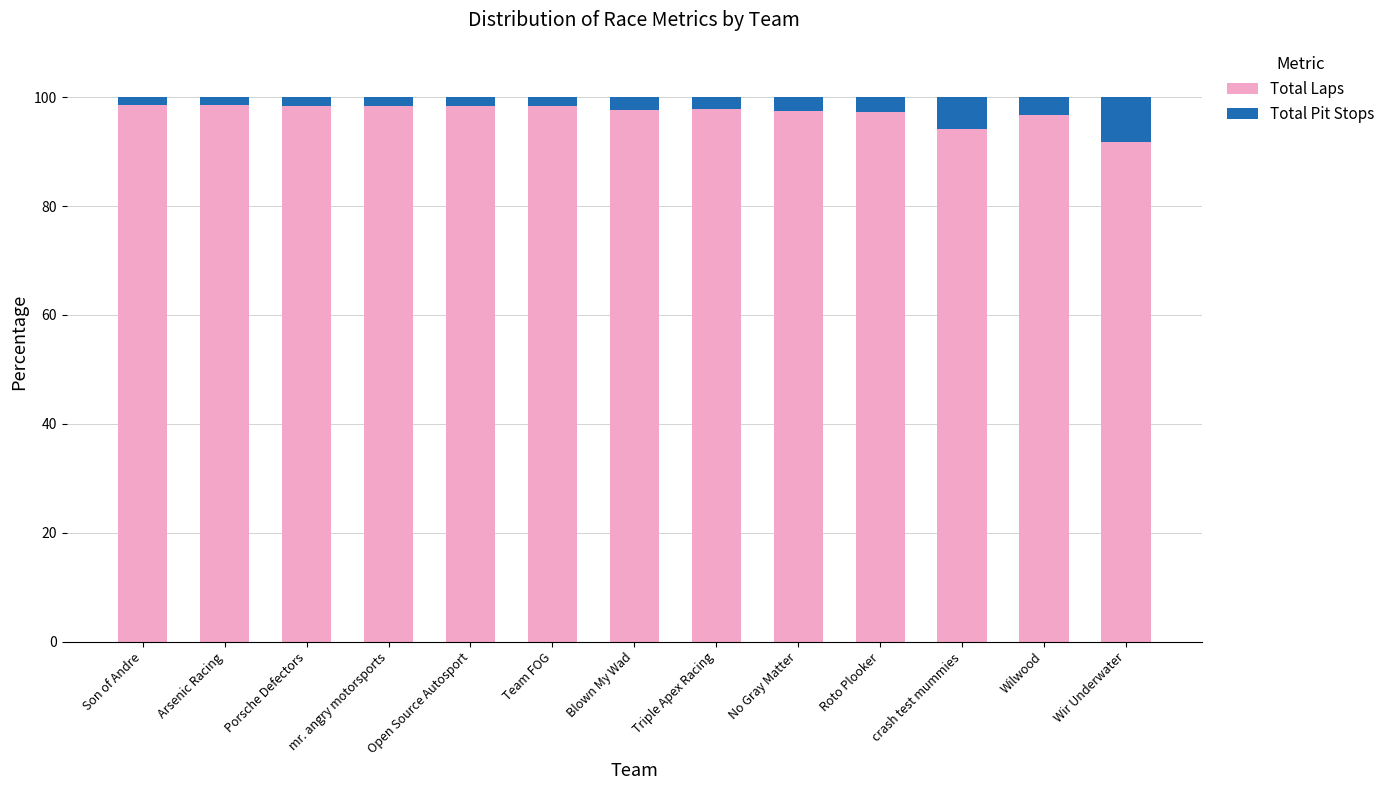

What is the total value across all series at Wir Underwater?

100.0